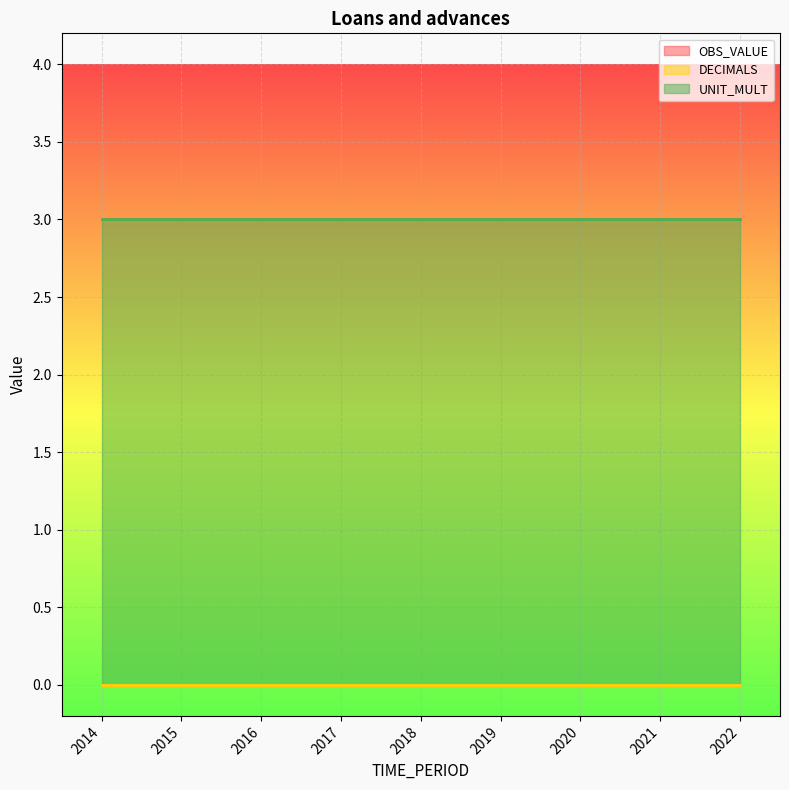

Rank the categories by OBS_VALUE value from lowest to highest.

2014, 2015, 2016, 2017, 2018, 2019, 2020, 2021, 2022